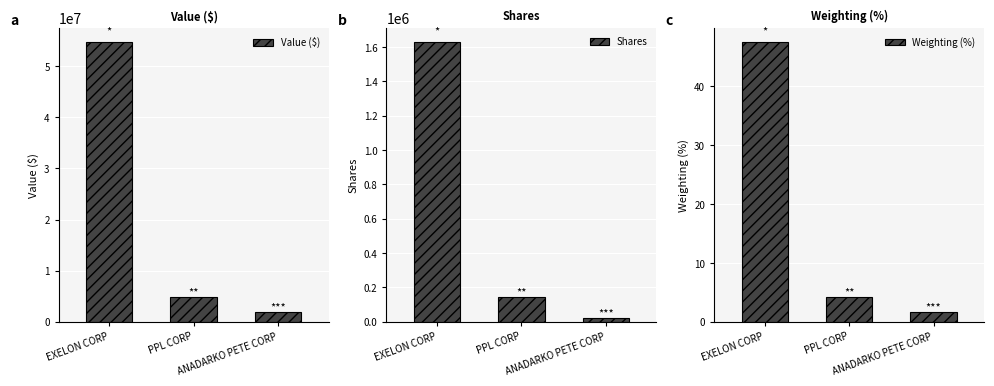

Reading right to left, what are all the values shown in this chart?

Value ($): ANADARKO PETE CORP=1860000.0	PPL CORP=4829000.0	EXELON CORP=54770000.0
Shares: ANADARKO PETE CORP=22465.0	PPL CORP=143475.0	EXELON CORP=1629560.0
Weighting (%): ANADARKO PETE CORP=1.6	PPL CORP=4.2	EXELON CORP=47.6